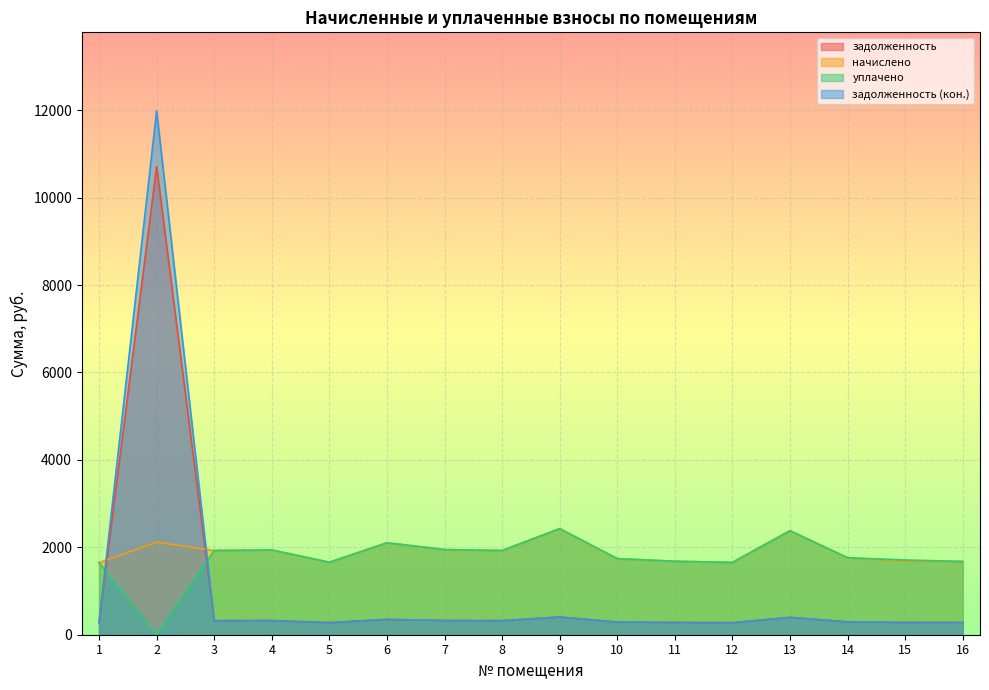

Rank the series by their maximum value, from lowest to highest.

начислено, уплачено, задолженность, задолженность (кон.)